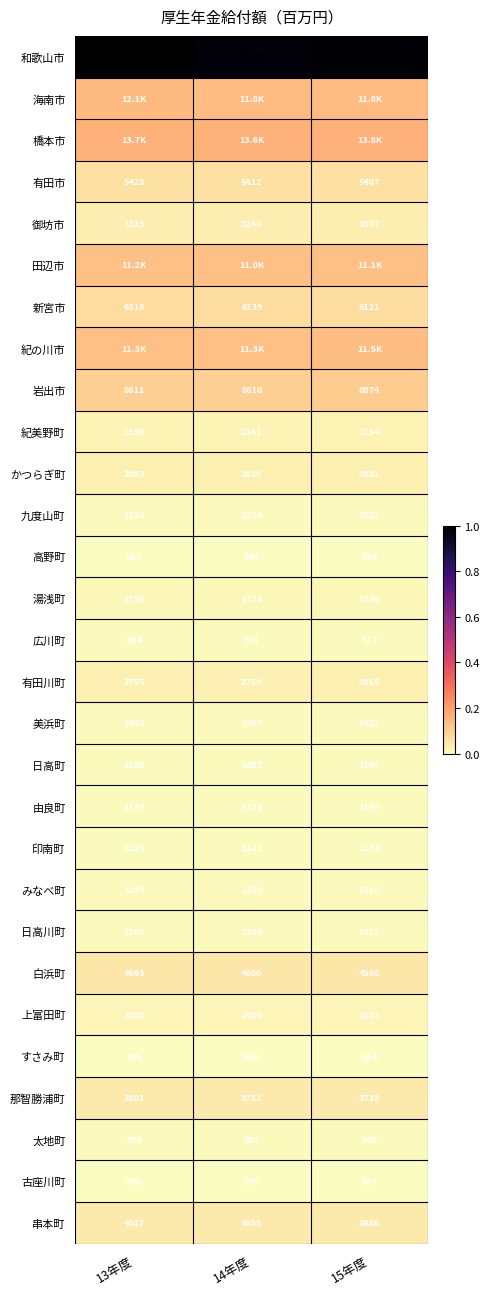

What is the difference between the highest and lowest values at 15年度?

1.0